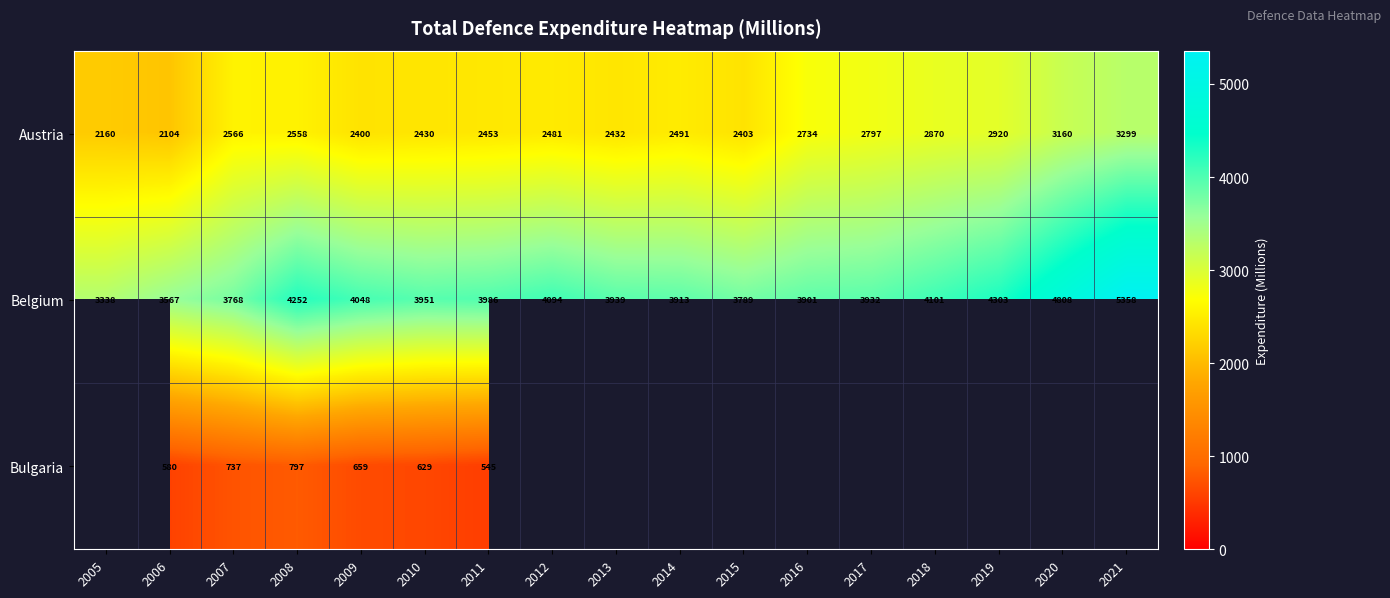

List the labels in order of Belgium value, largest first.

2021, 2020, 2019, 2008, 2018, 2012, 2009, 2011, 2010, 2013, 2017, 2014, 2016, 2015, 2007, 2006, 2005